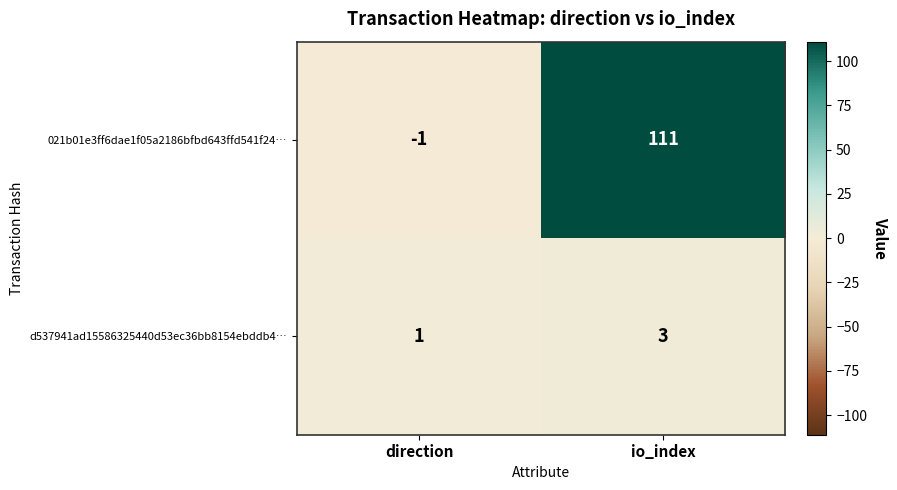

Rank the series at io_index from highest to lowest value.

021b01e3ff6dae1f05a2186bfbd643ffd541f24…, d537941ad15586325440d53ec36bb8154ebddb4…